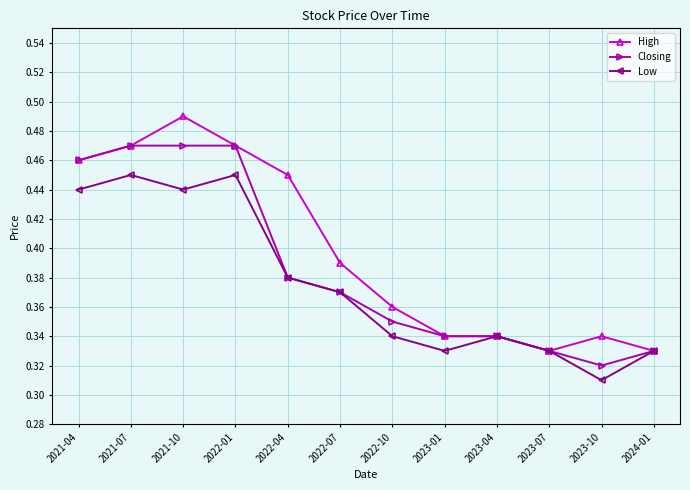

Which series changed the most between 2021-10 and 2024-01?

High